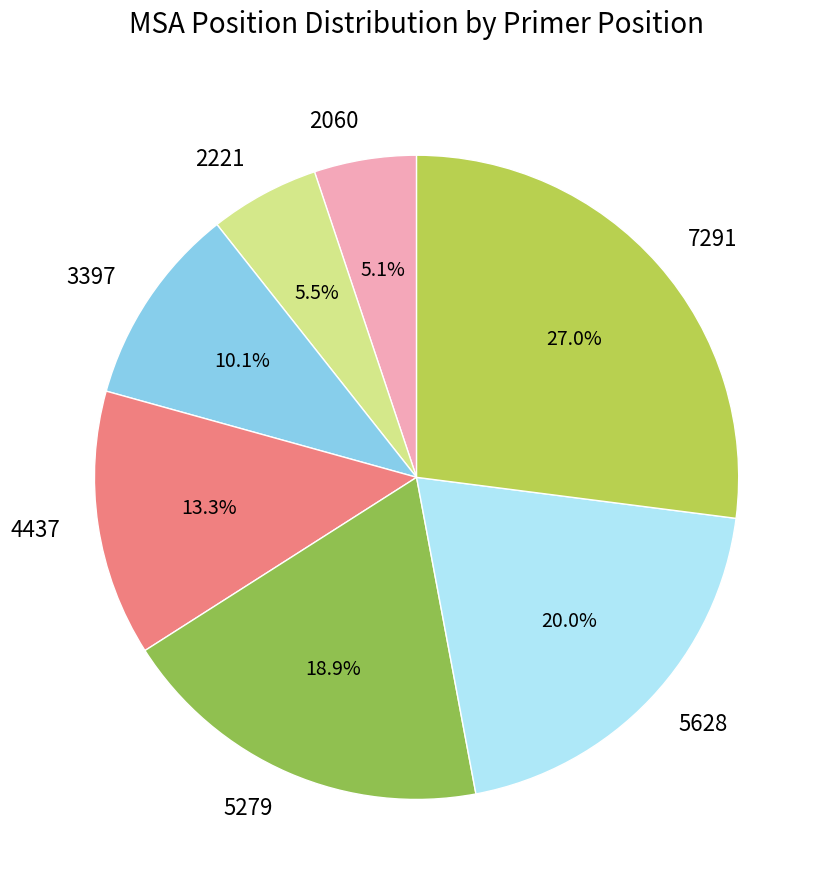

Is 2060 the majority of the pie?

No